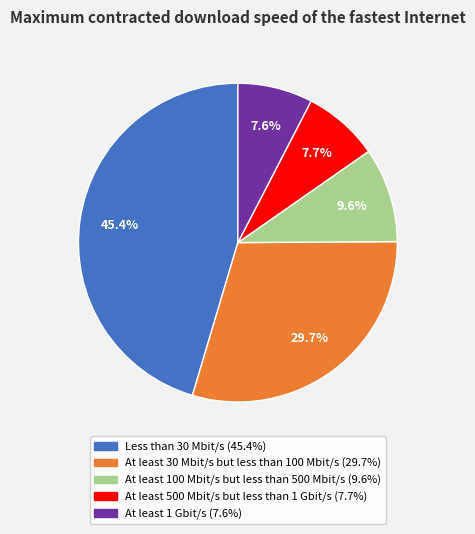

True or false: Less than 30 Mbit/s accounts for 45% of the total.

True